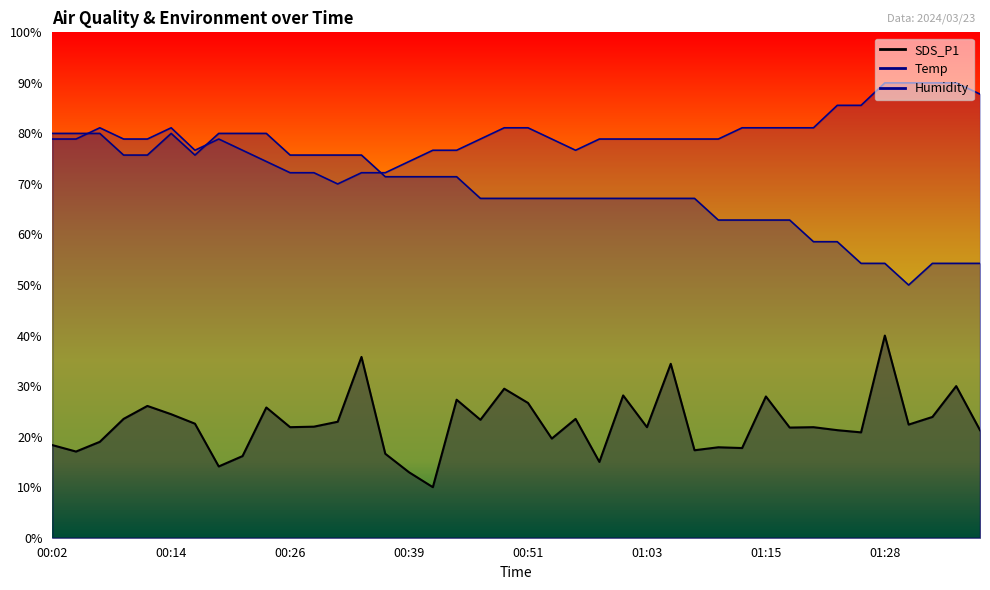

How many categories are shown in the chart?

40